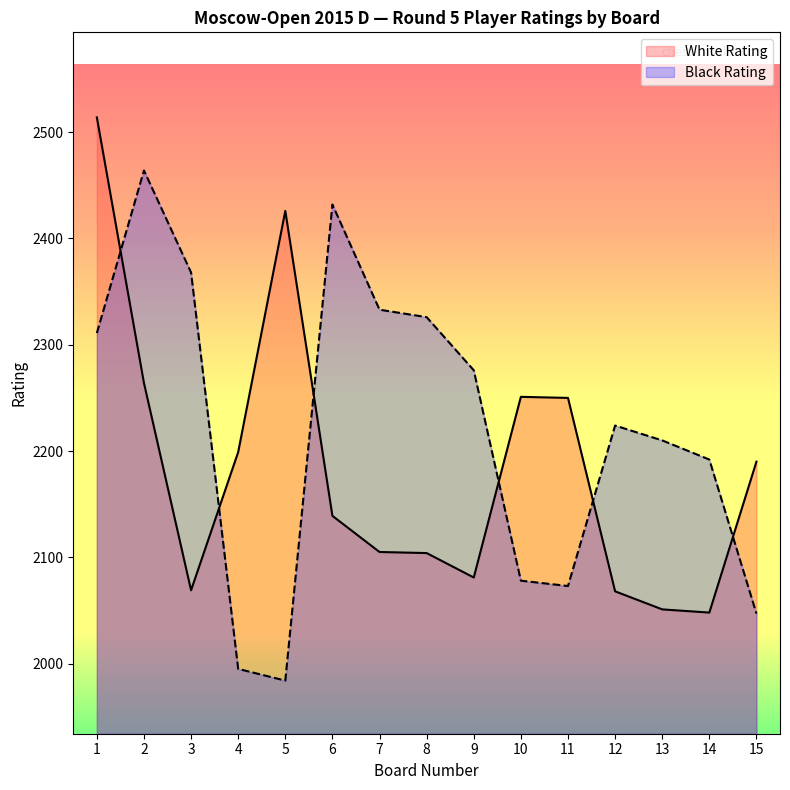

Reading left to right, transcribe all the data shown in this chart.

White Rating: 2514	2264	2069	2199	2426	2139	2105	2104	2081	2251	2250	2068	2051	2048	2190
Black Rating: 2311	2464	2368	1995	1984	2432	2333	2326	2276	2078	2073	2224	2210	2192	2047